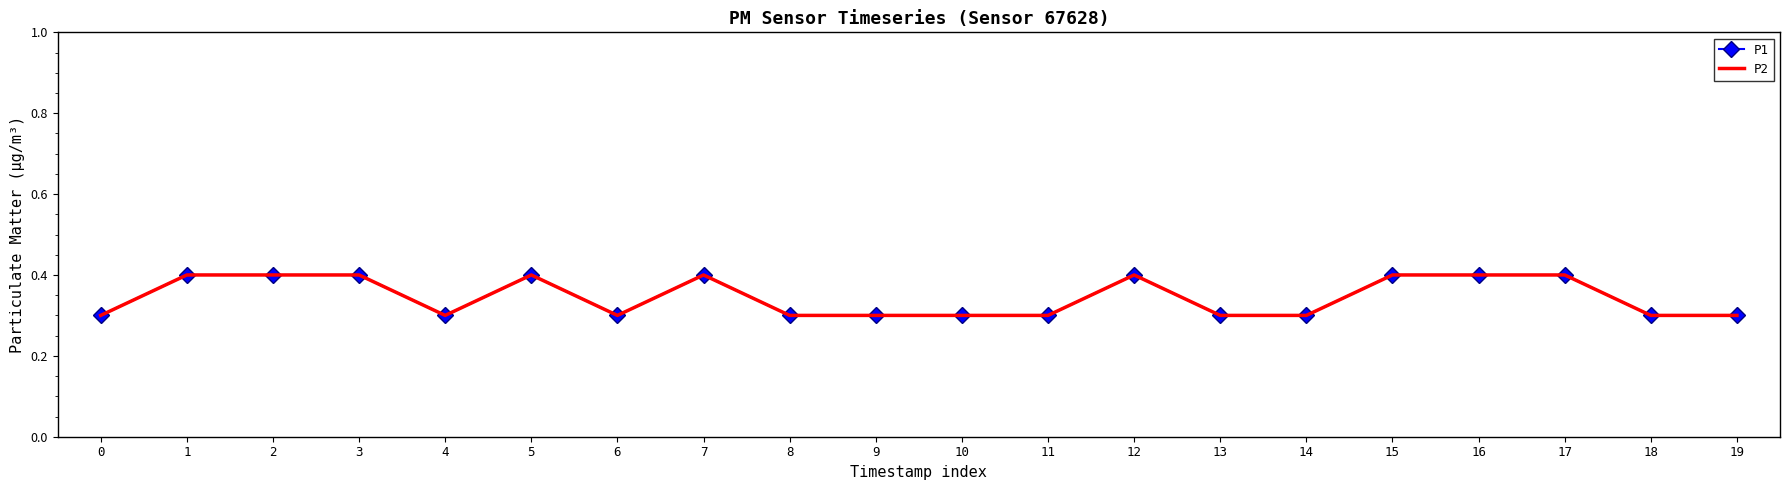

At how many categories does at least one series exceed 0?

20